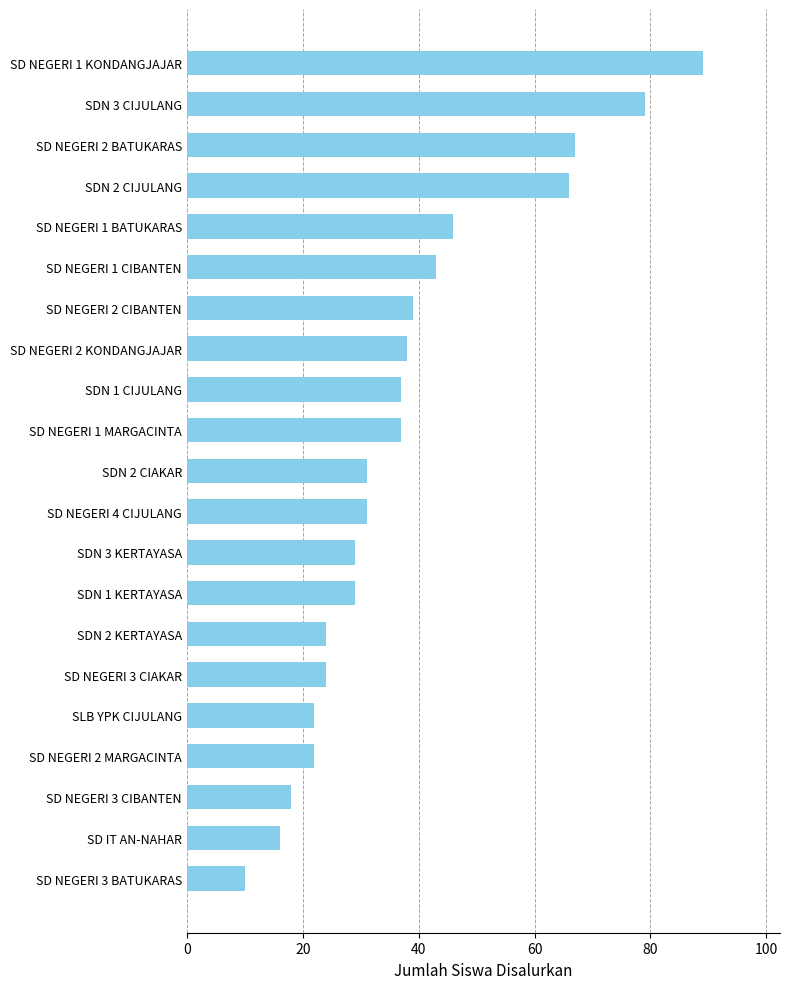

Reading bottom to top, transcribe all the data shown in this chart.

10	16	18	22	22	24	24	29	29	31	31	37	37	38	39	43	46	66	67	79	89